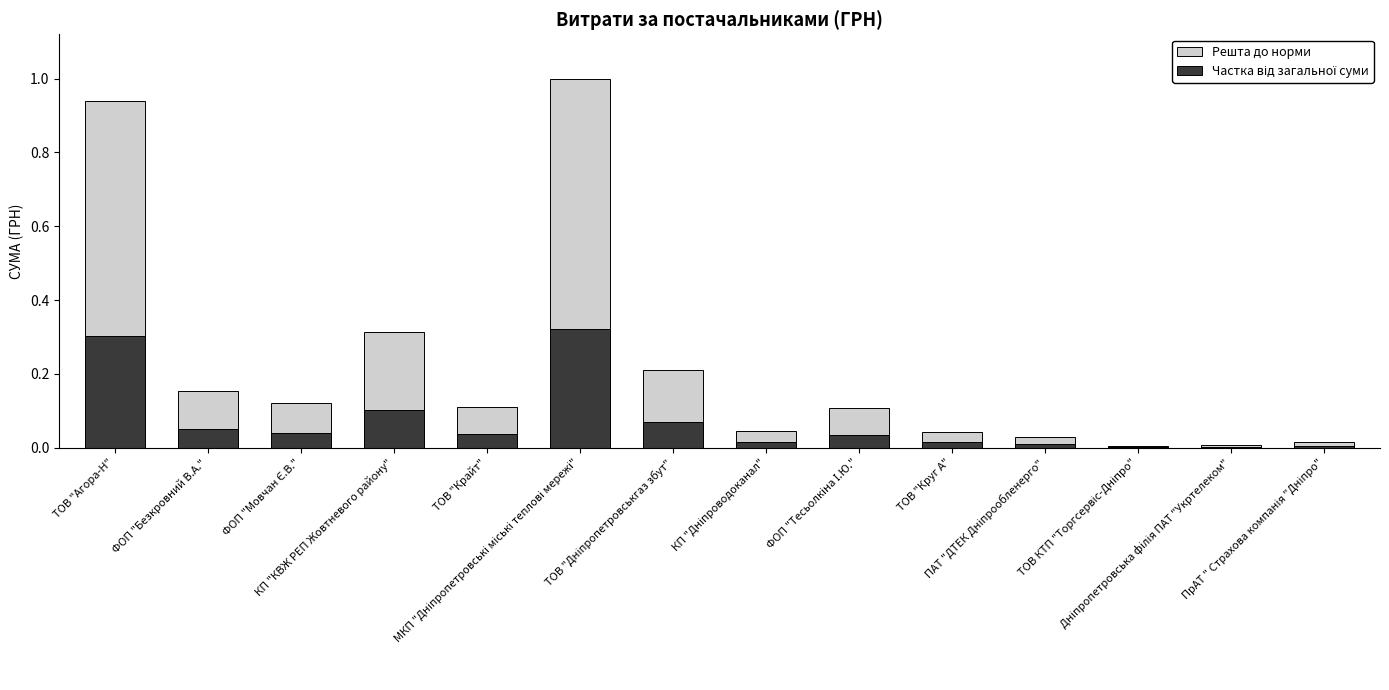

Which category has the lowest value in the Частка від загальної суми series?

ТОВ КТП "Торгсервіс-Дніпро"